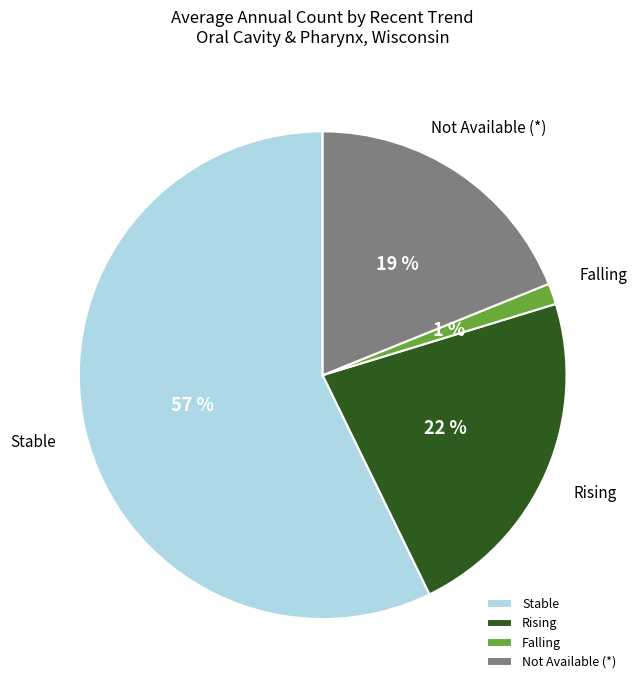

Does any single category account for the majority?

Yes